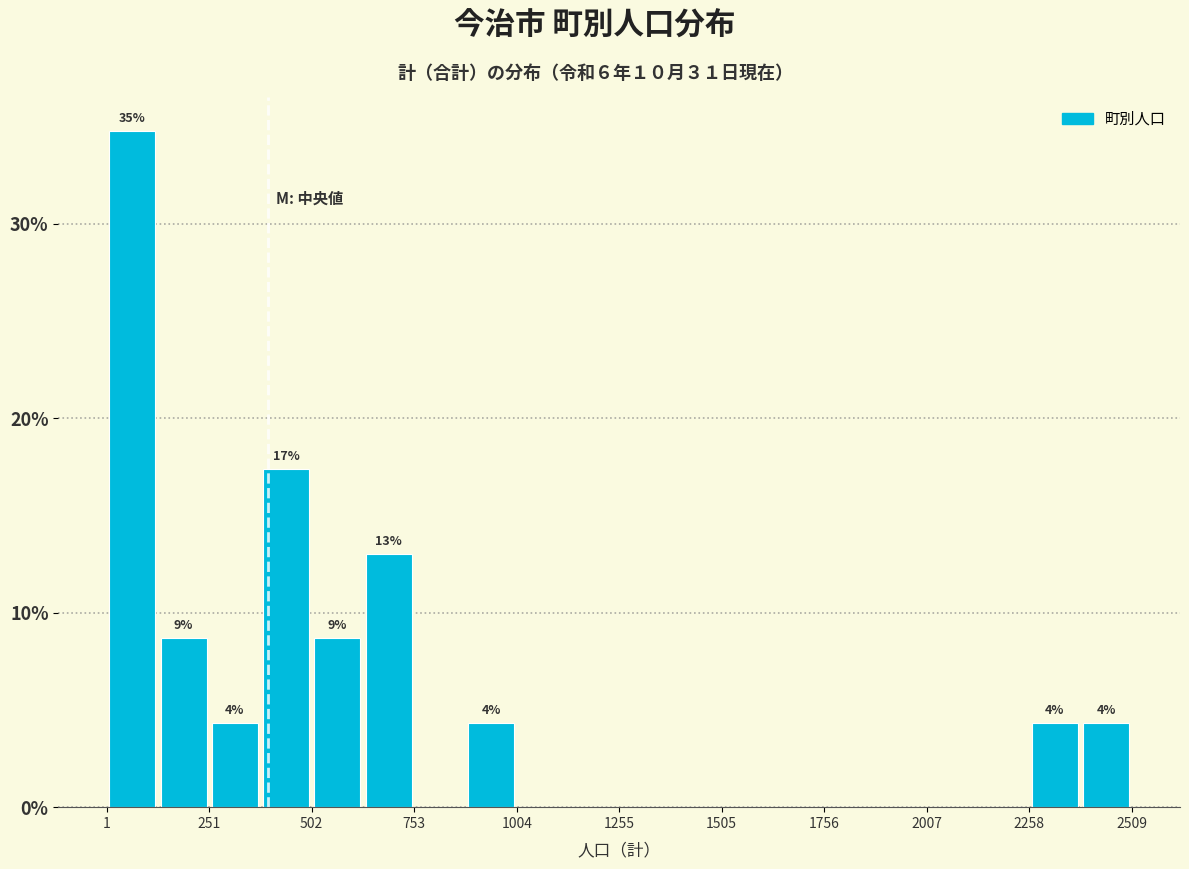

Around what value on the x-axis is the tallest bar? Give the approximate position of its centre, as read against the axis.

50